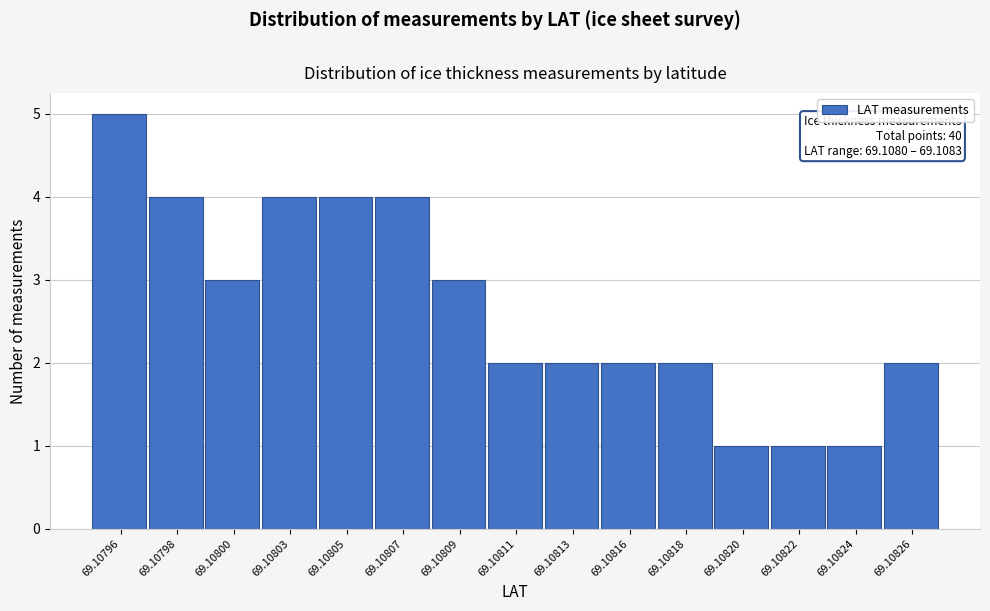

Reading left to right, what are all the values shown in this chart?

5	4	3	4	4	4	3	2	2	2	2	1	1	1	2